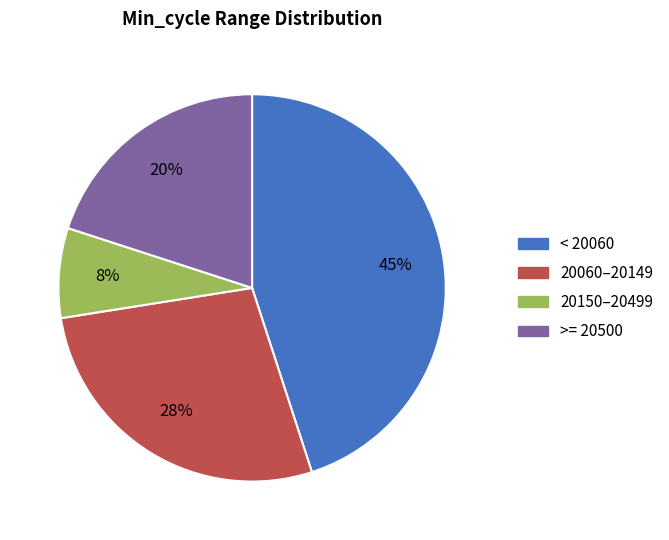

Is there any slice that represents more than half of the pie?

No